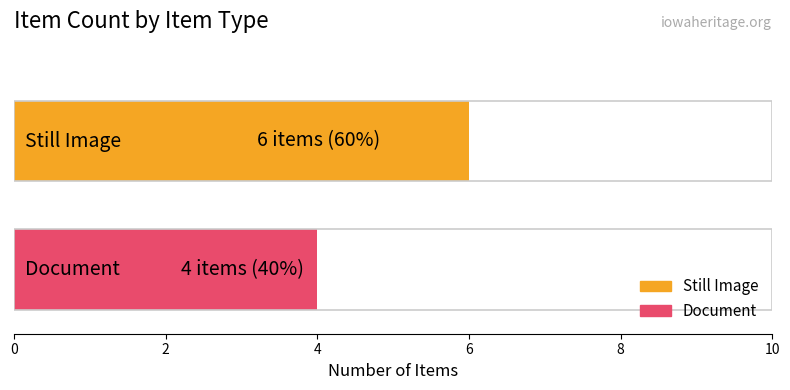

Which series has the largest range (max minus min)?

Still Image